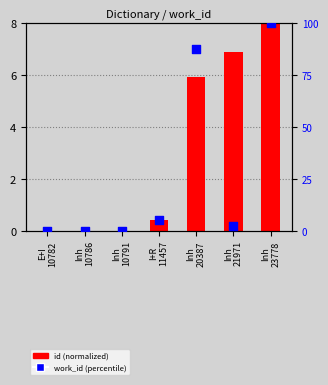

What are all the series names shown in the legend?

id (normalized), work_id (percentile)